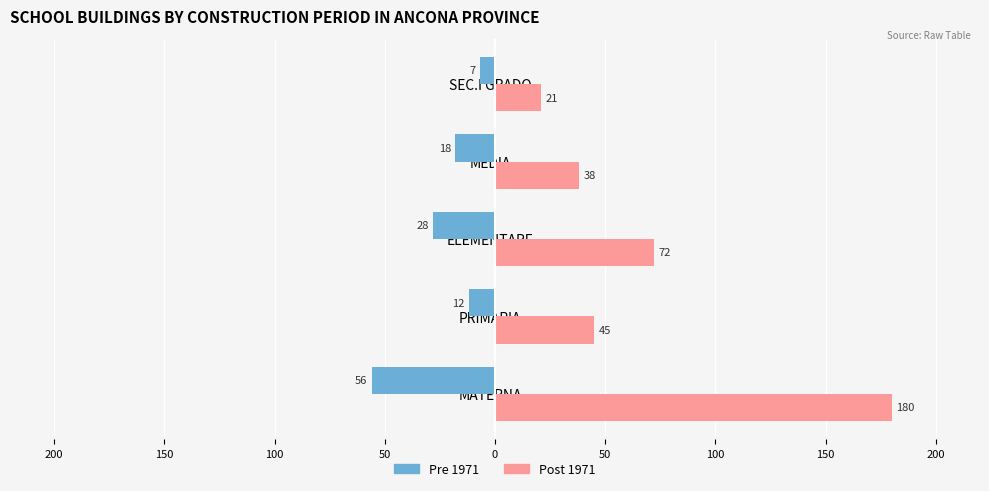

What are all the series names shown in the legend?

Pre 1971, Post 1971